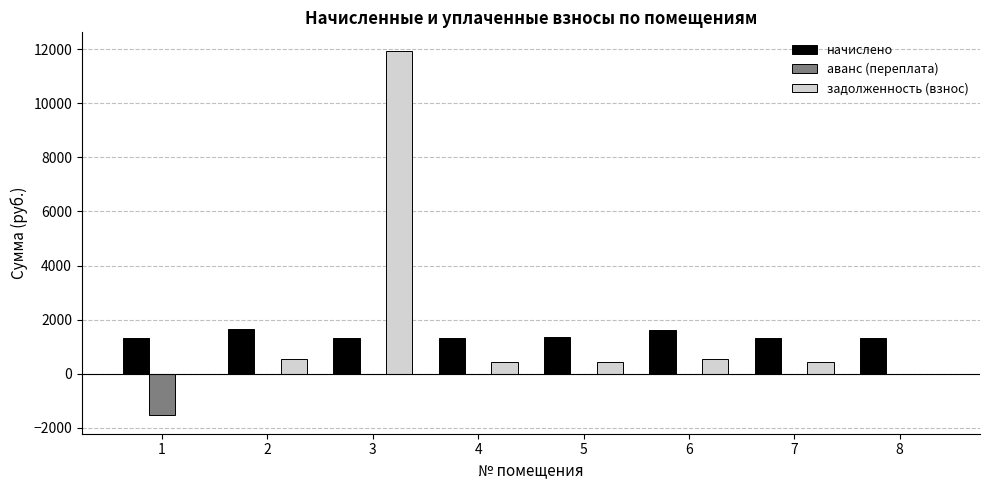

Is the value of начислено at 7 greater than the value of задолженность (взнос) at 7?

Yes